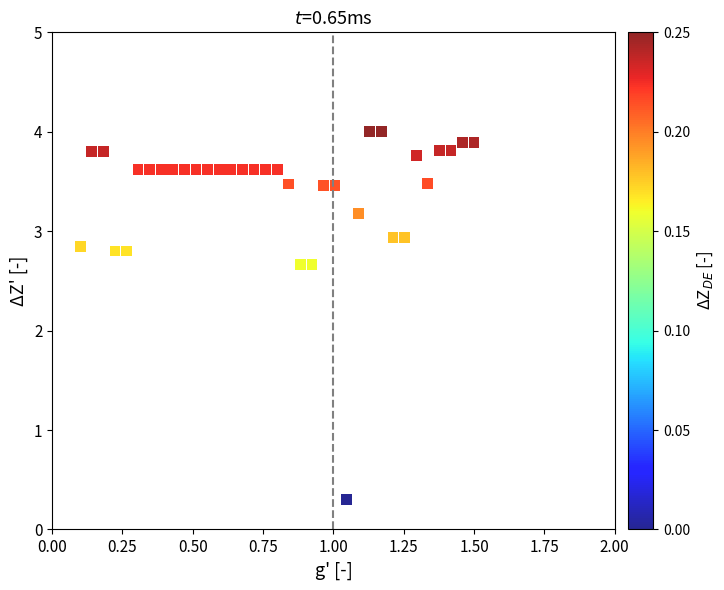

What is the range of X values (max minus min)?

1.4